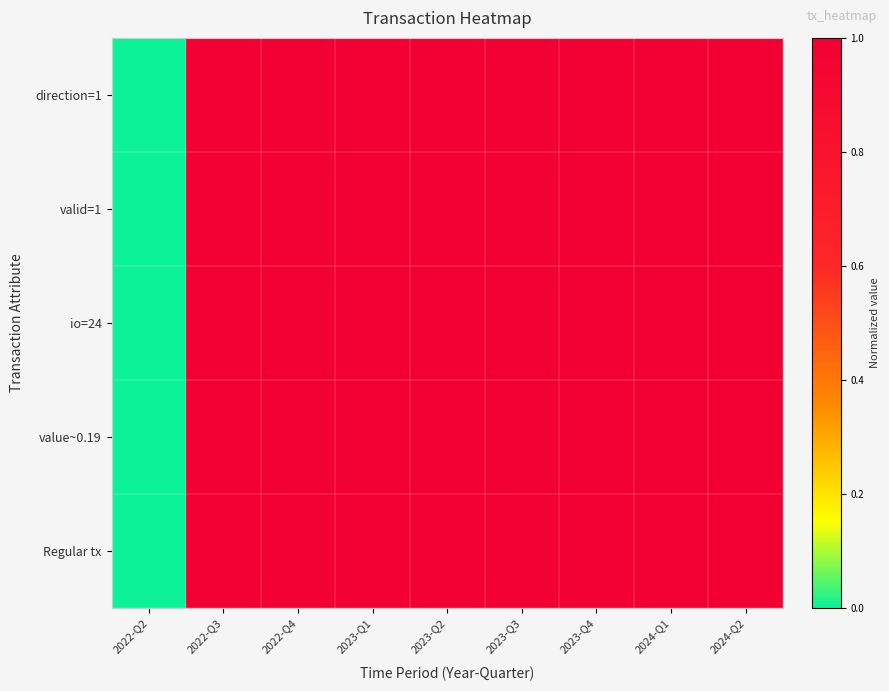

At which category is the sum across all series the highest?

2022-Q3